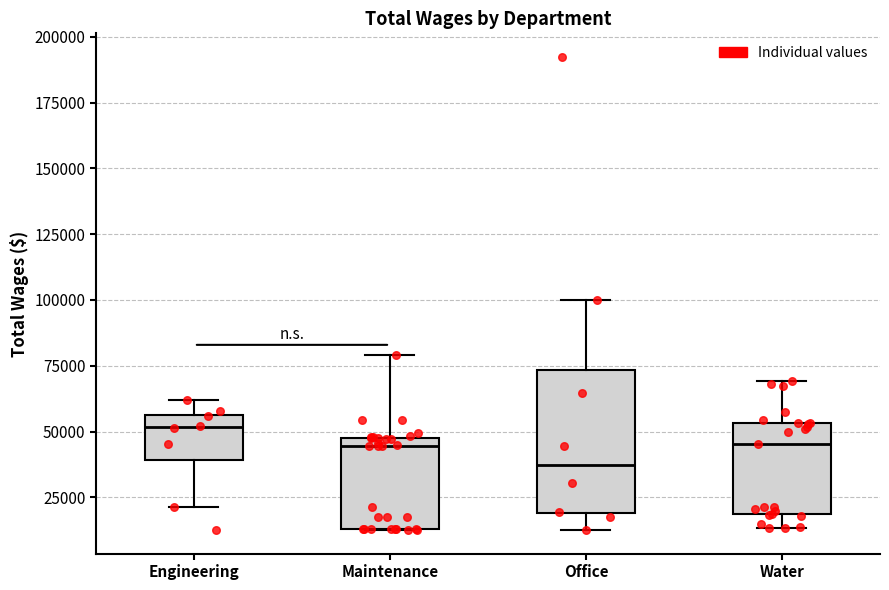

Reading left to right, read every box against the y-axis: the position of its median line, the range the box covers, and the ends of its whiskers. The values are not printed on the chart, so give them approximately, as read against the axis.

Engineering: median 50000, box 40000 to 55000, whiskers 20000 to 60000
Maintenance: median 45000, box 15000 to 50000, whiskers 15000 to 80000
Office: median 35000, box 20000 to 75000, whiskers 15000 to 100000
Water: median 45000, box 20000 to 55000, whiskers 15000 to 70000